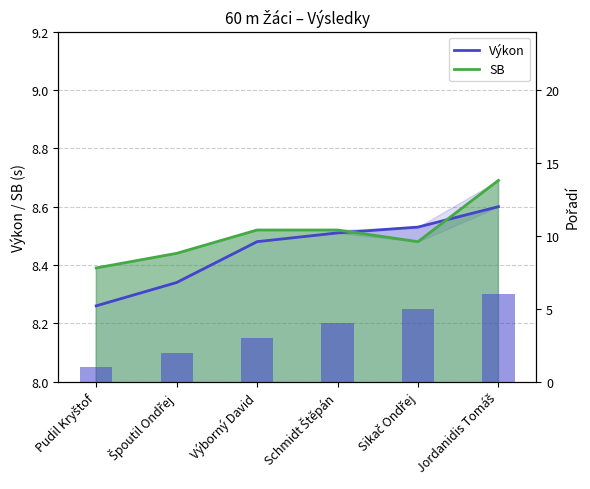

The chart shows a value of 2 at Schmidt Štěpán. True or false?

False